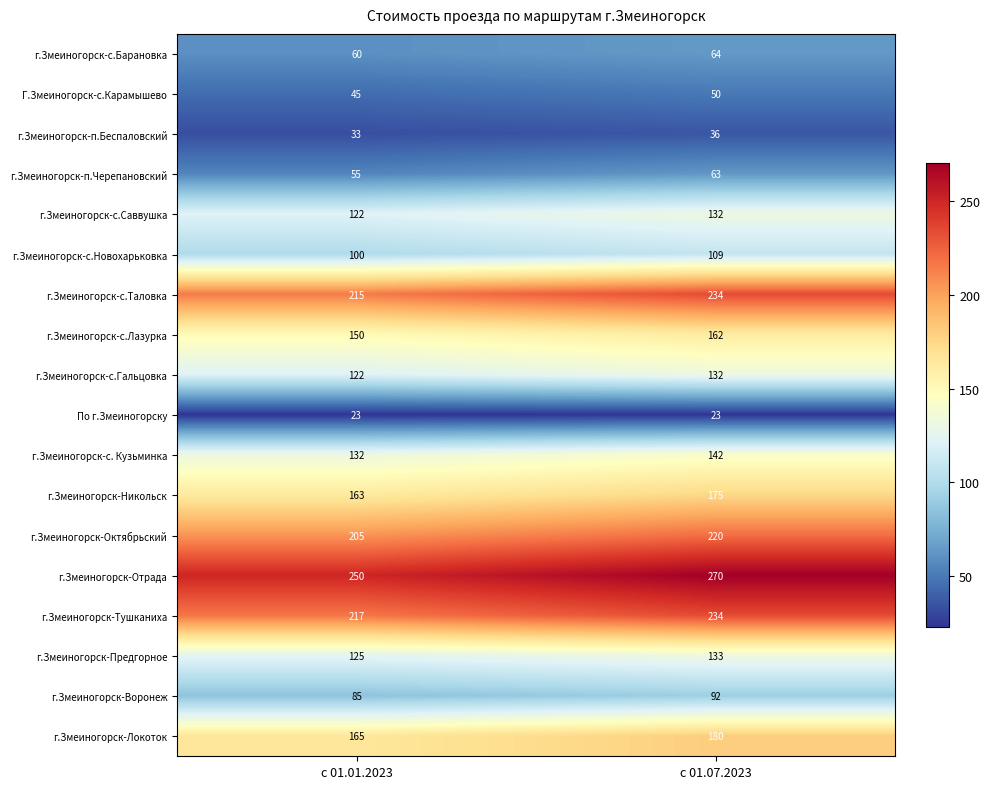

What is the sum of all г.Змеиногорск-с.Барановка values?

124